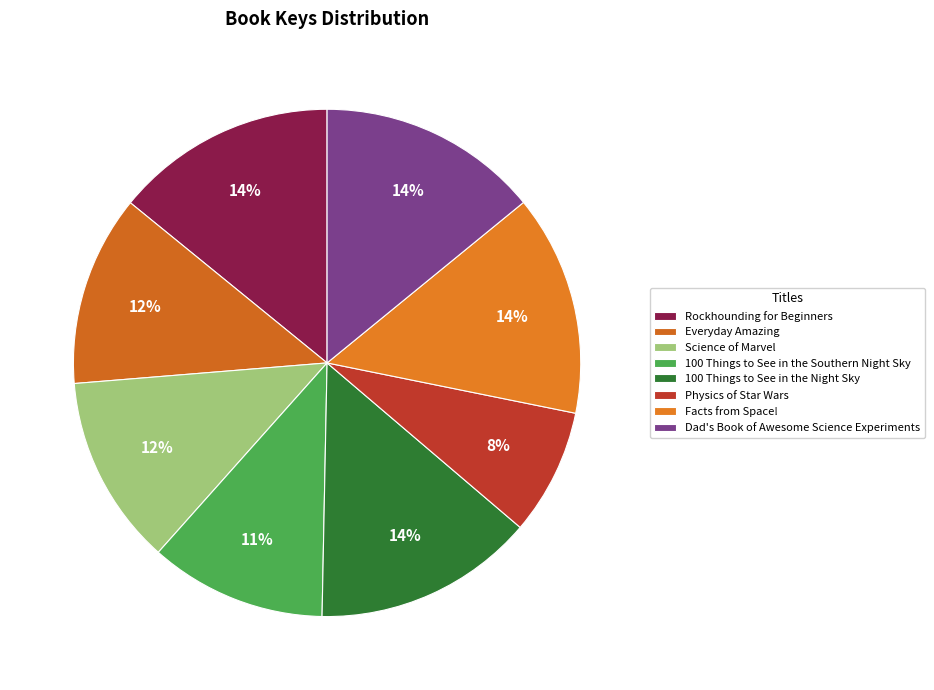

Do Everyday Amazing and Facts from Space! together represent more than half of the pie?

No